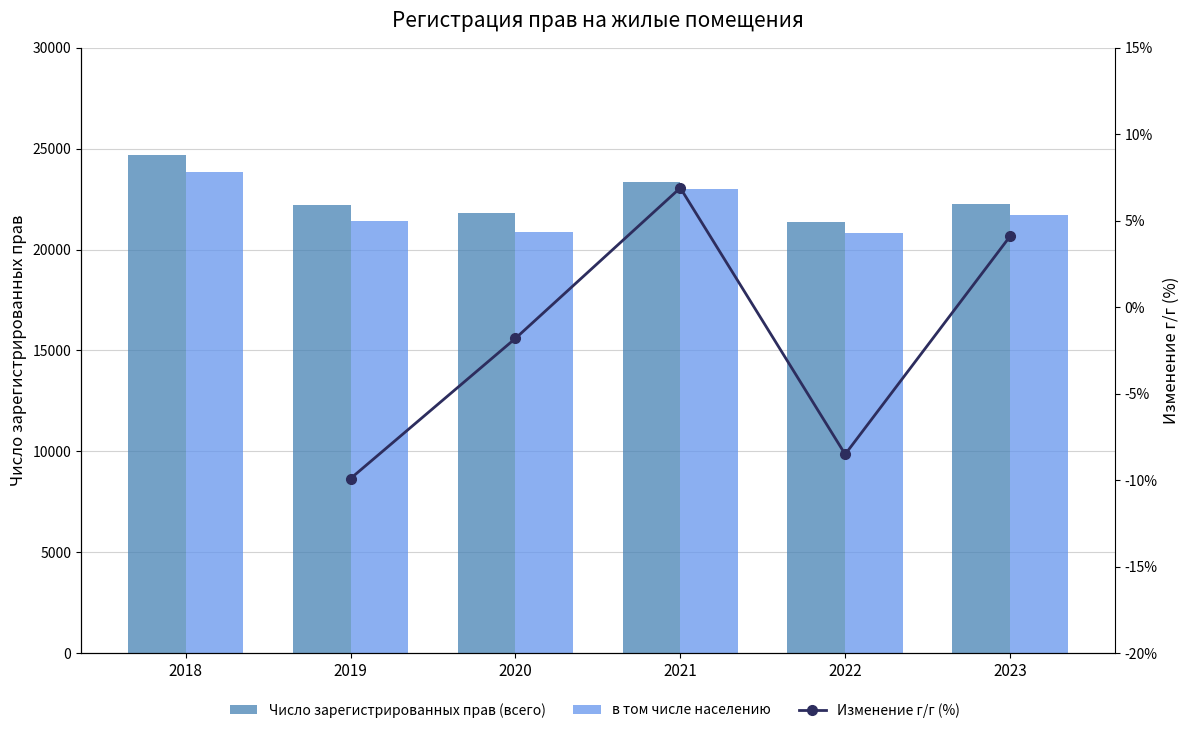

At which label does Число зарегистрированных прав (всего) reach its peak?

2018